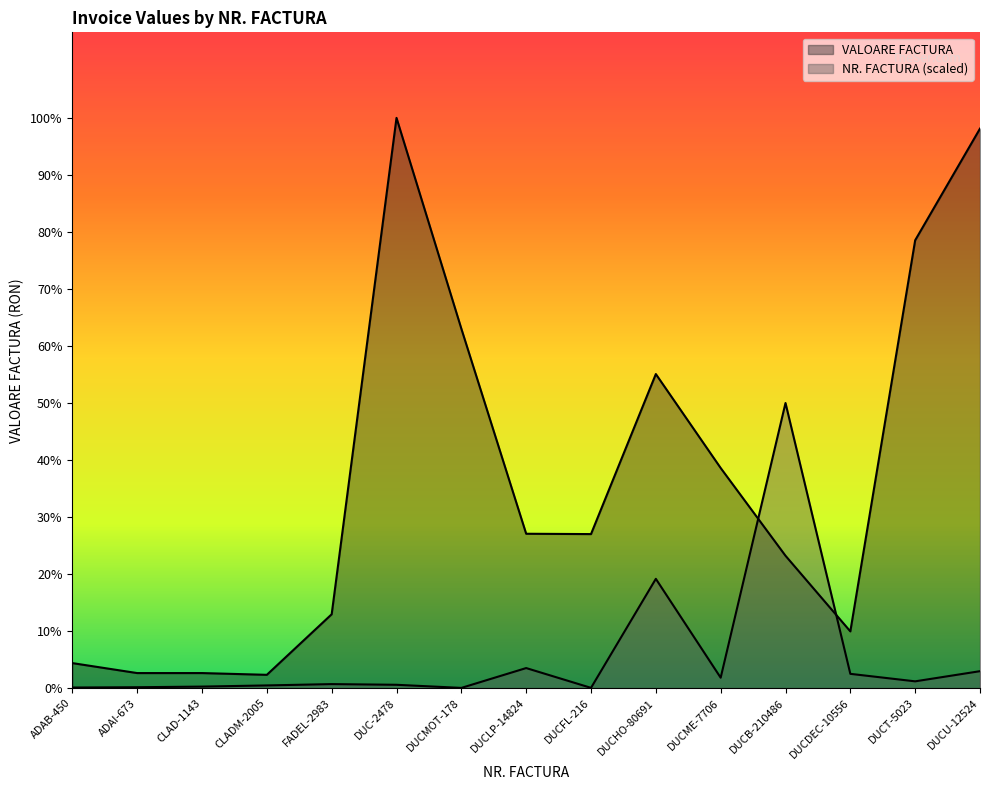

List the series in order of their peak value, lowest first.

NR. FACTURA, VALOARE FACTURA